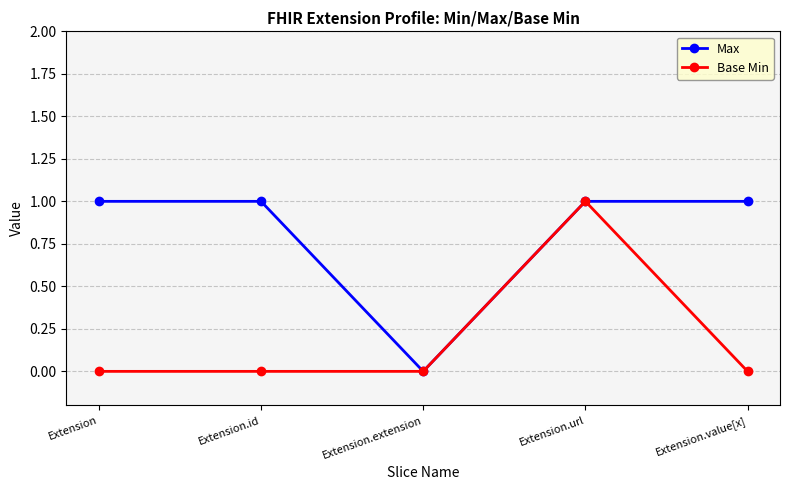

What is the label of the 1st point from the right?

Extension.value[x]